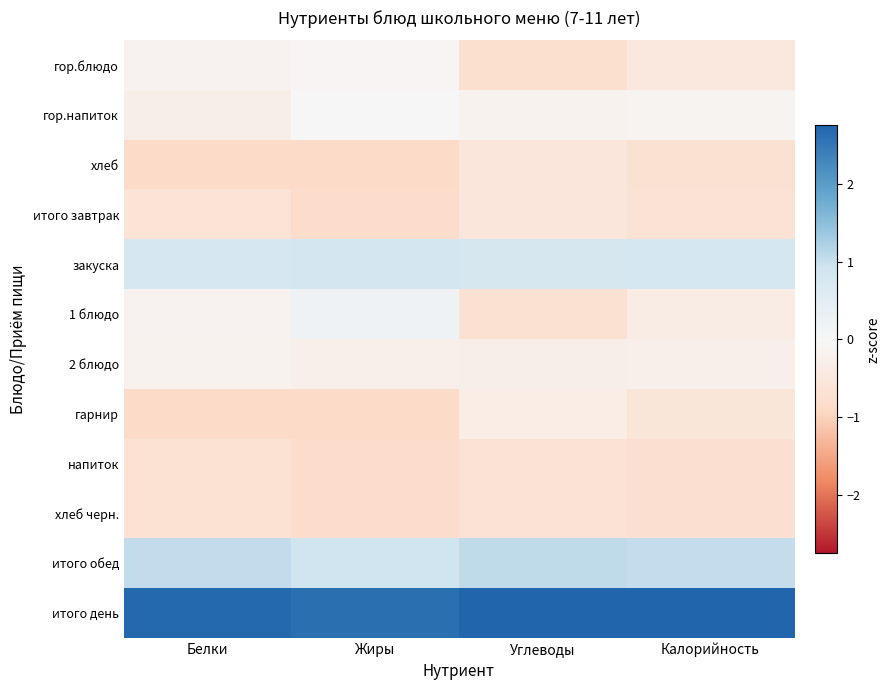

At which category is the sum across all series the highest?

Белки